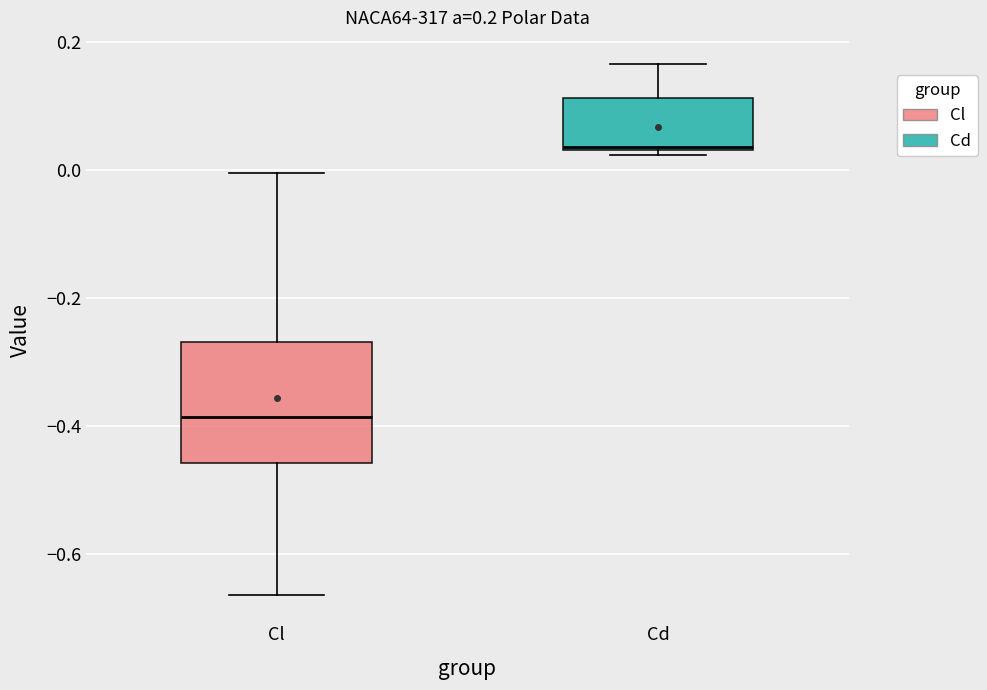

Which box's median line is the highest?

Cd